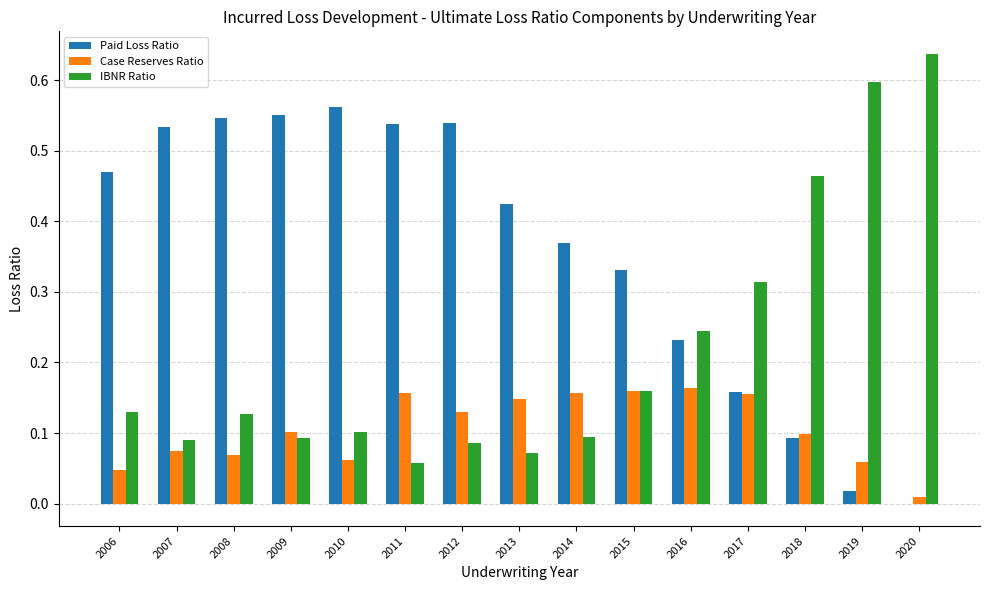

Which category has the highest value across all series?

2020